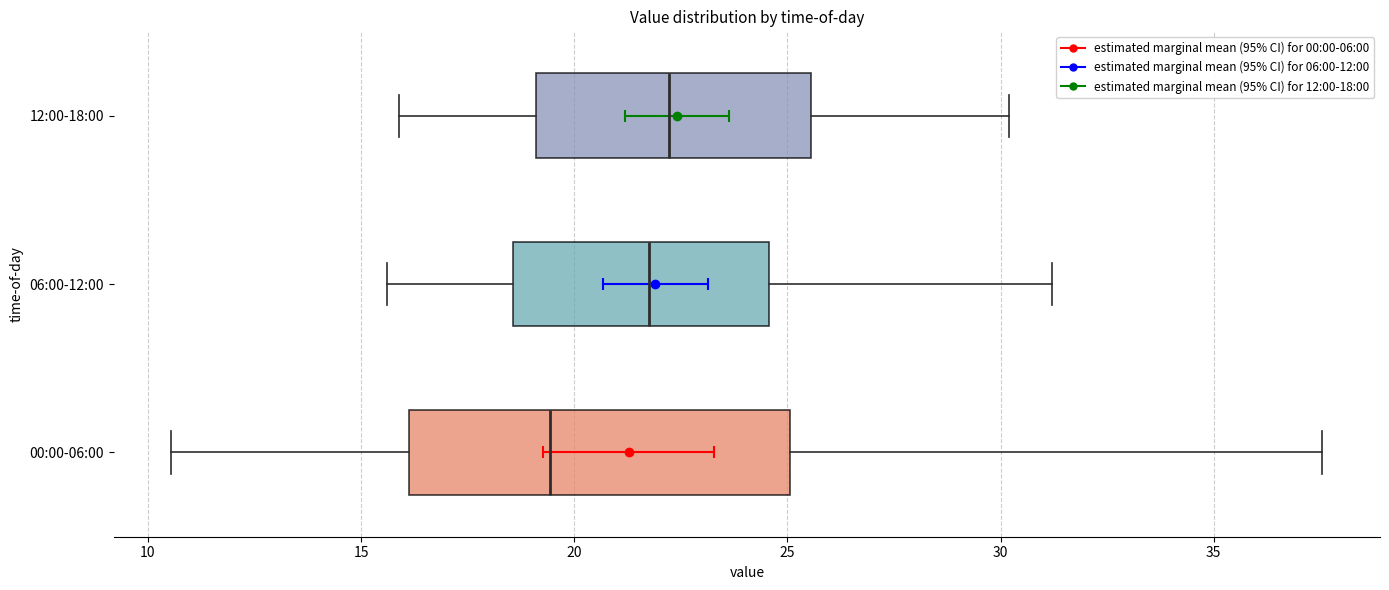

Where is the right edge of the box for 00:00-06:00 on the x-axis? The values are not printed on the chart, so give them approximately, as read against the axis.

25.0